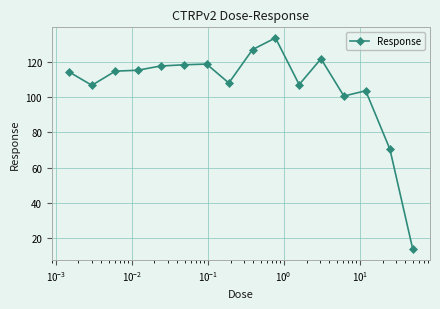

True or false: the data has more than 2 interior local peaks.

True